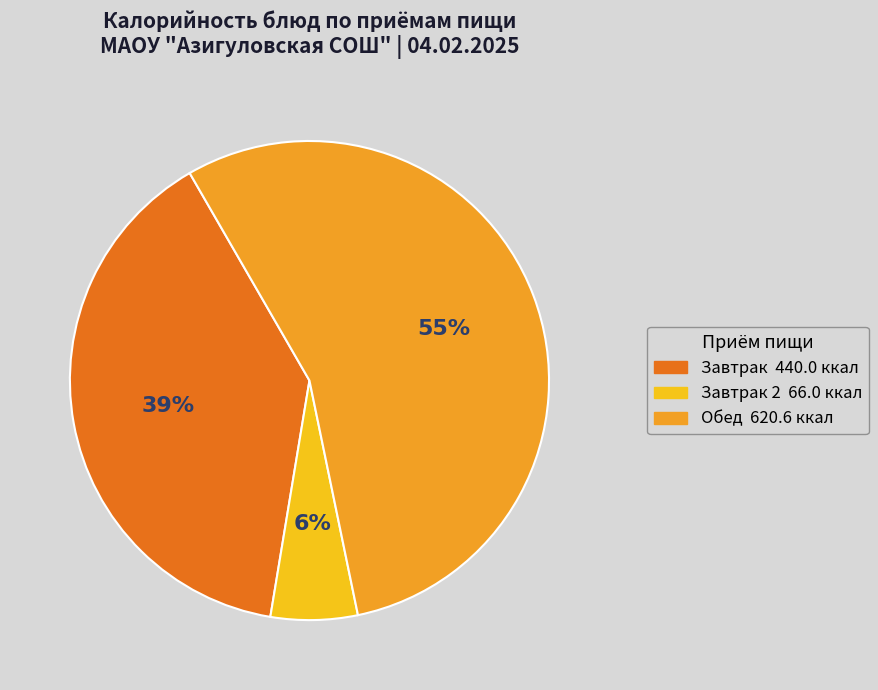

How many slices are in this pie chart?

3